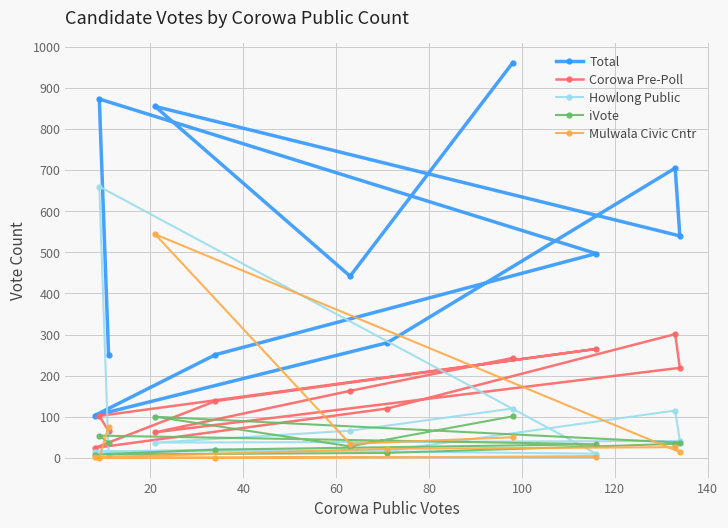

At how many categories does at least one series exceed 468?

6